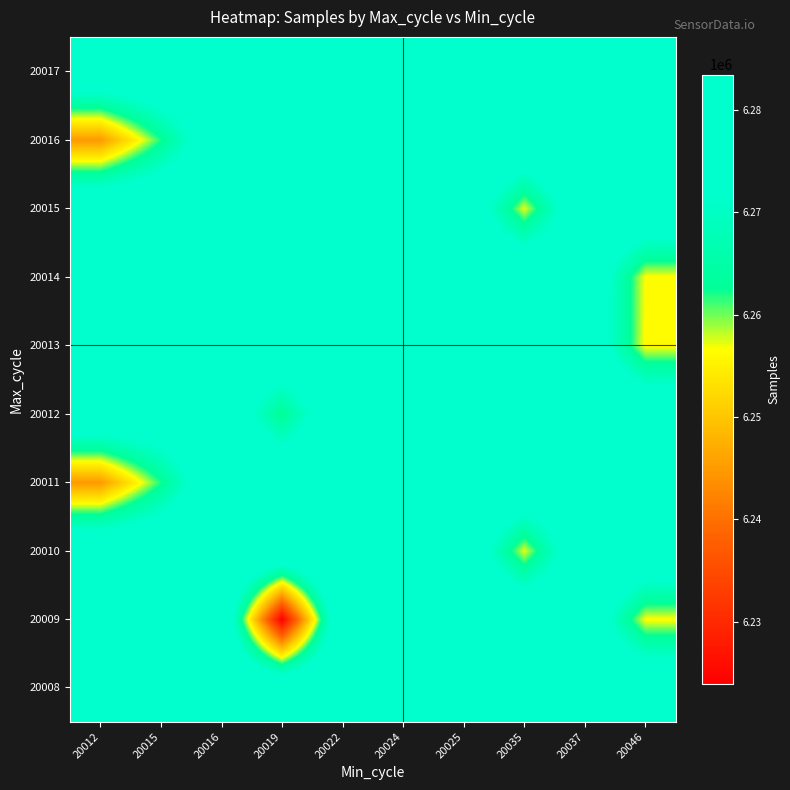

What is the spread (max minus min) of values at 20022?

1116